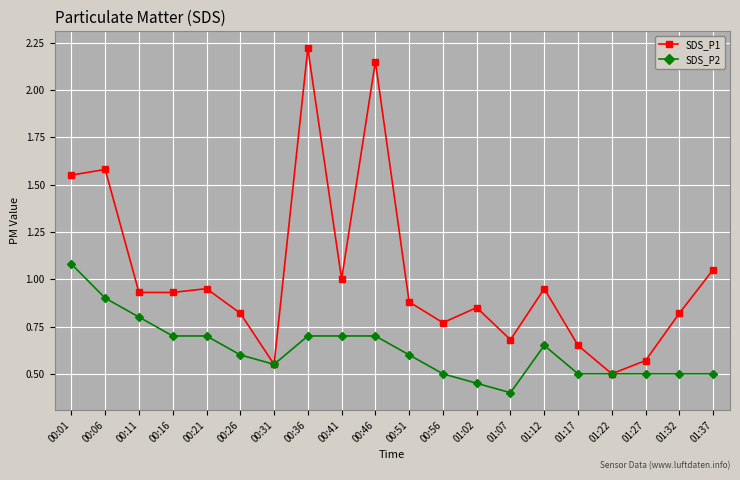

Is the value of SDS_P1 at 00:21 greater than the value of SDS_P2 at 00:46?

Yes